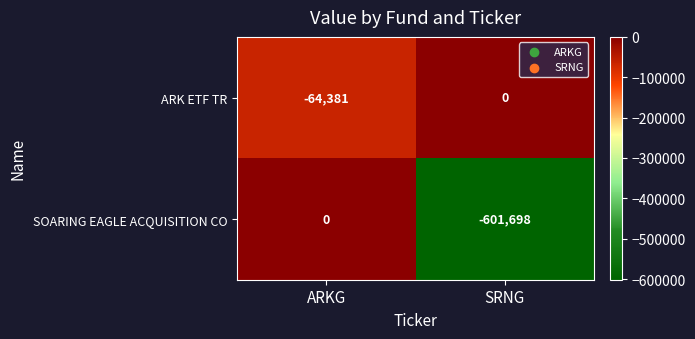

The SOARING EAGLE ACQUISITION CO series shows 0 at ARKG. True or false?

True